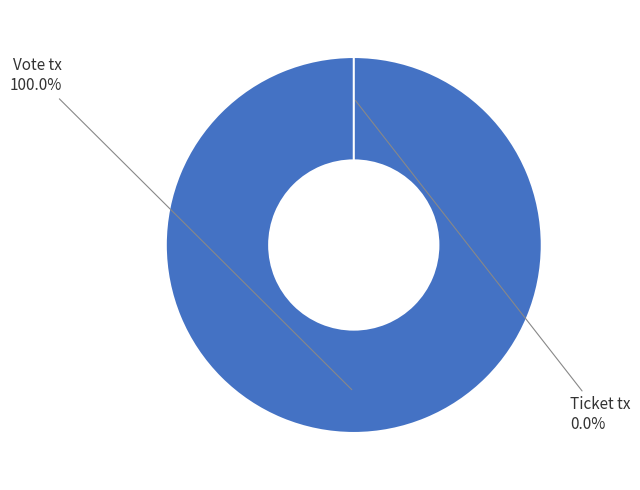

Rank the categories by value from highest to lowest.

Vote tx, Ticket tx